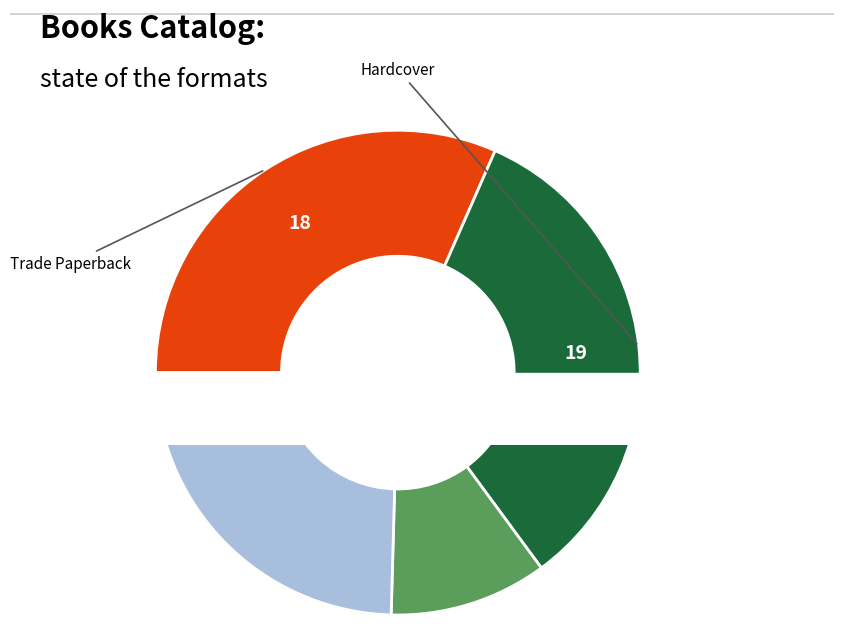

To the nearest percent, what is the average slice percentage?

20%